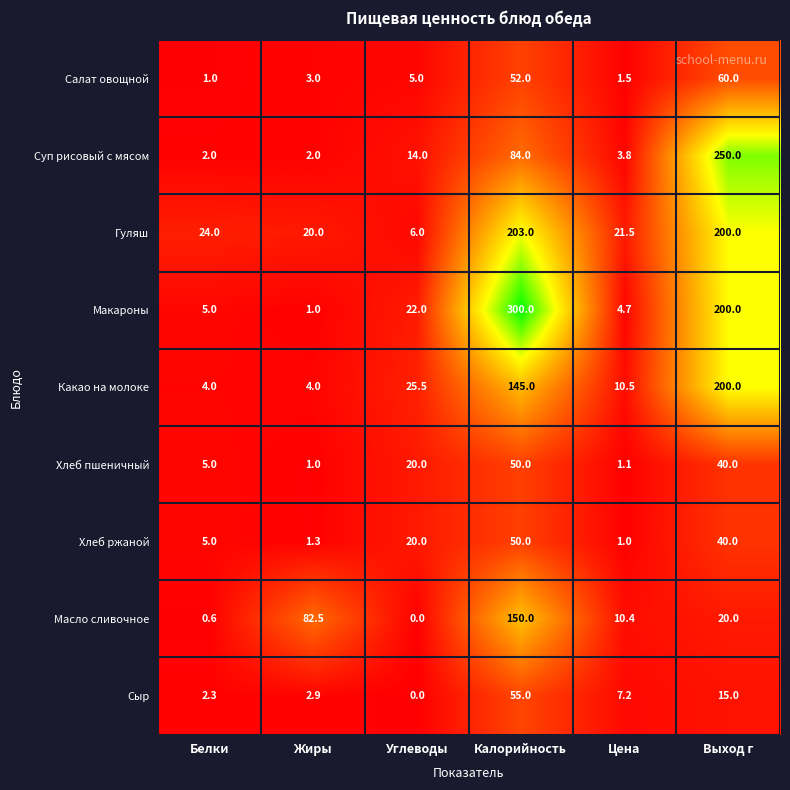

List the labels in order of Хлеб ржаной value, smallest first.

Цена, Жиры, Белки, Углеводы, Выход г, Калорийность